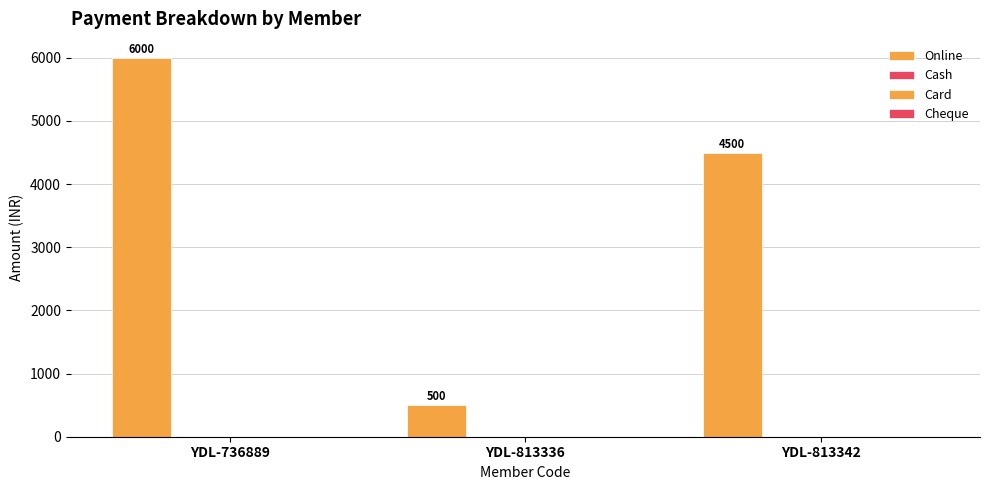

How many data points does each series have?

3